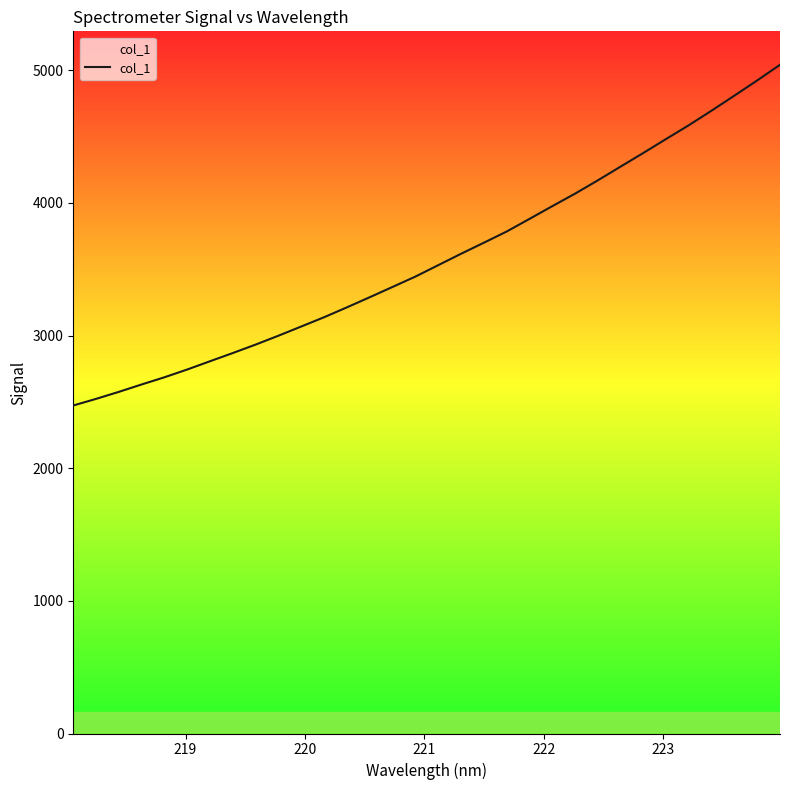

What is the maximum value shown in the chart?

5040.9